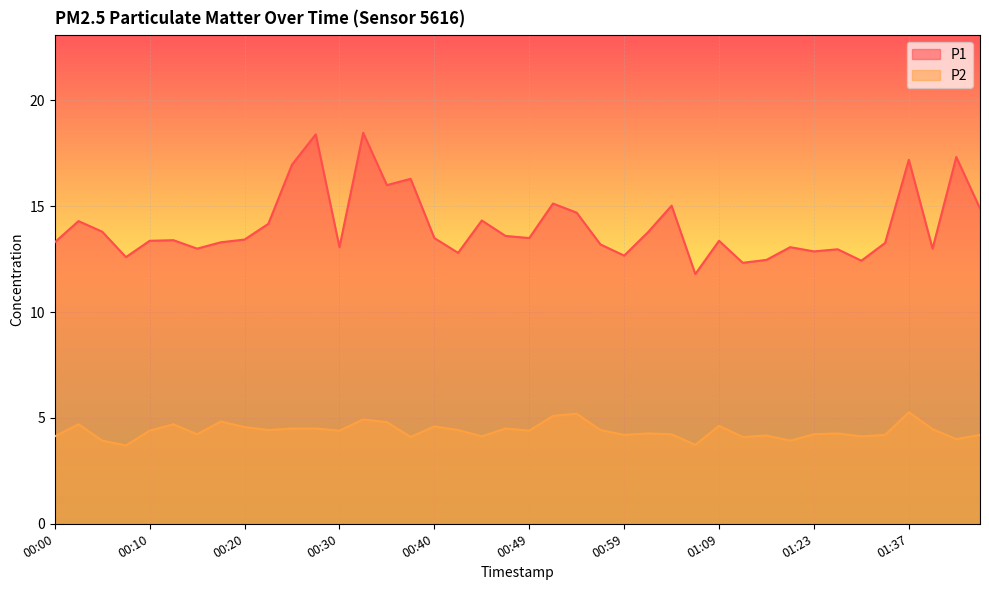

The P1 series shows 21.8 at 01:39. True or false?

False